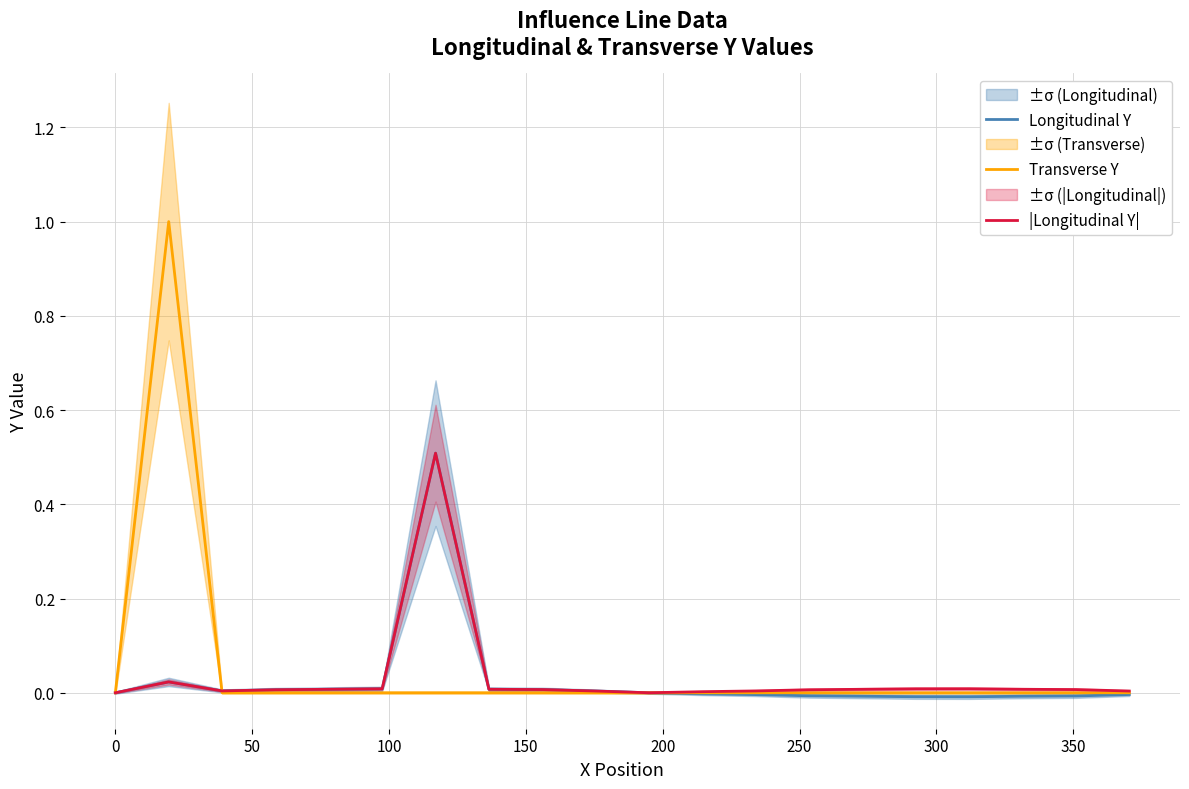

What is the greatest value displayed?

1.0